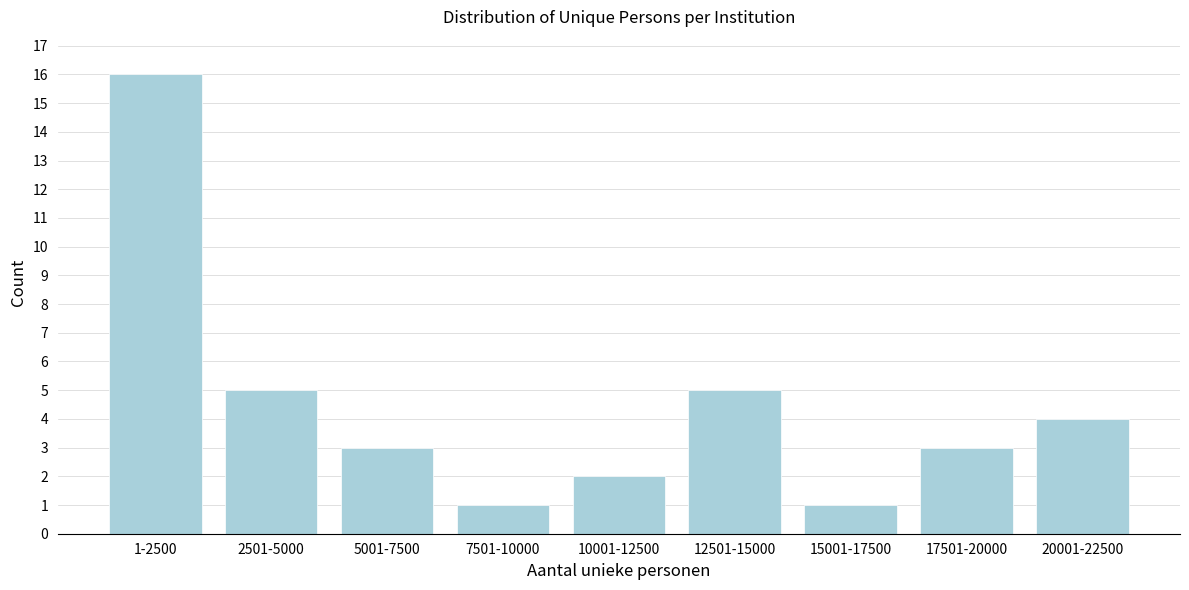

Reading left to right, what are all the values shown in this chart?

1-2500=16	2501-5000=5	5001-7500=3	7501-10000=1	10001-12500=2	12501-15000=5	15001-17500=1	17501-20000=3	20001-22500=4